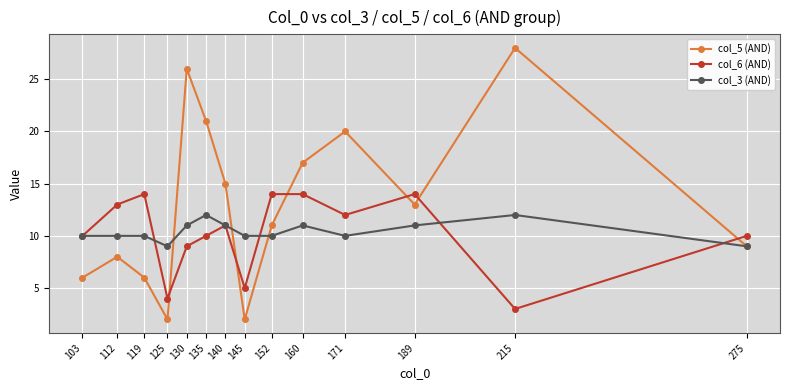

List the series in order of their peak value, lowest first.

col_3 (AND), col_6 (AND), col_5 (AND)